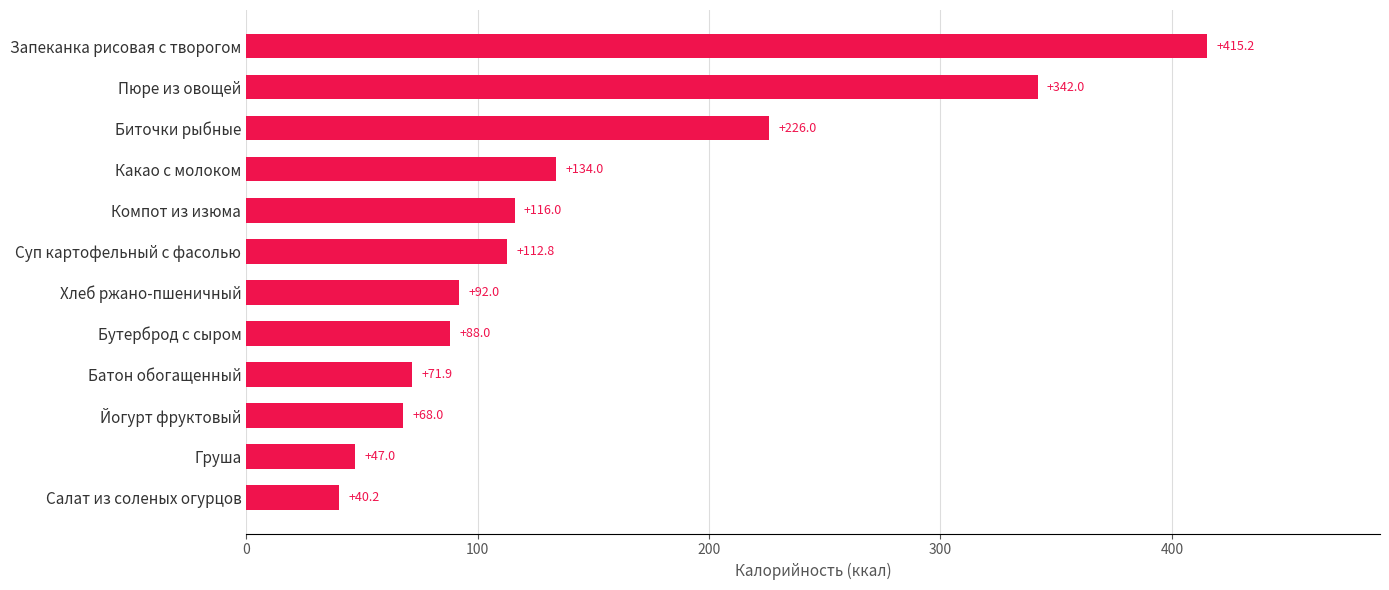

Rank the categories by value from lowest to highest.

Салат из соленых огурцов, Груша, Йогурт фруктовый, Батон обогащенный, Бутерброд с сыром, Хлеб ржано-пшеничный, Суп картофельный с фасолью, Компот из изюма, Какао с молоком, Биточки рыбные, Пюре из овощей, Запеканка рисовая с творогом